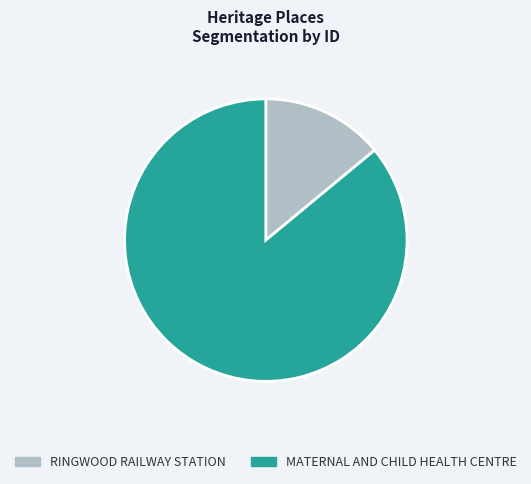

How many segments does this pie chart have?

2